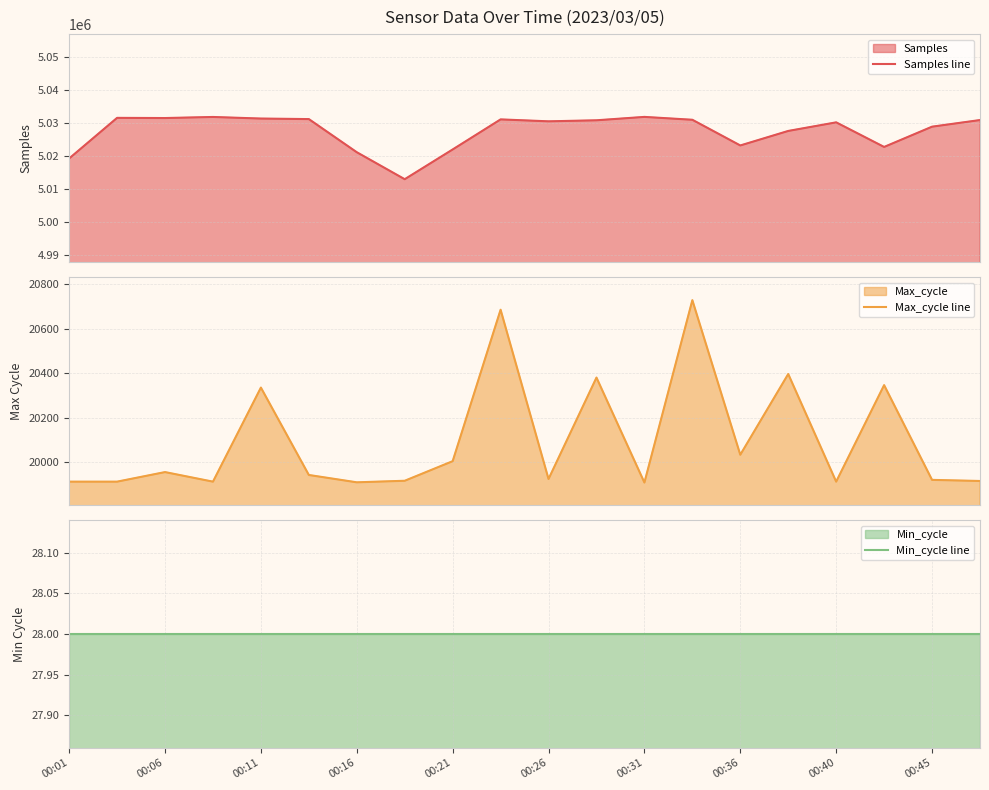

What is the value of the Max_cycle line point at the 20th from the left?

19916